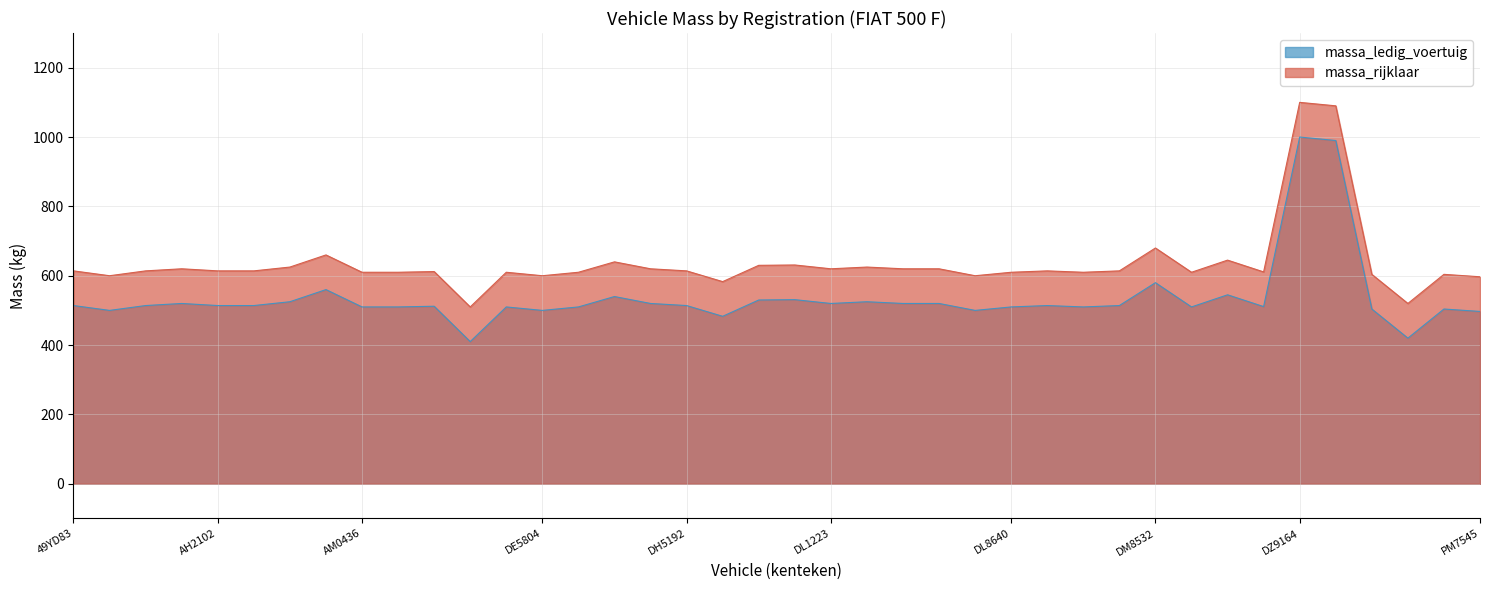

What is the sum of all massa_rijklaar values?

25435